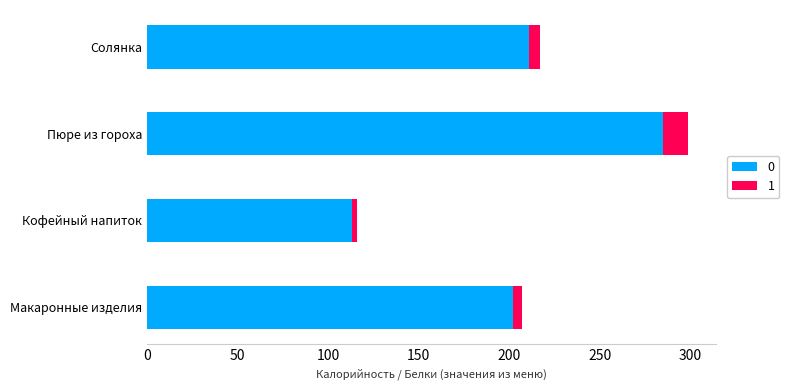

What is the total value across all series at Пюре из гороха?

299